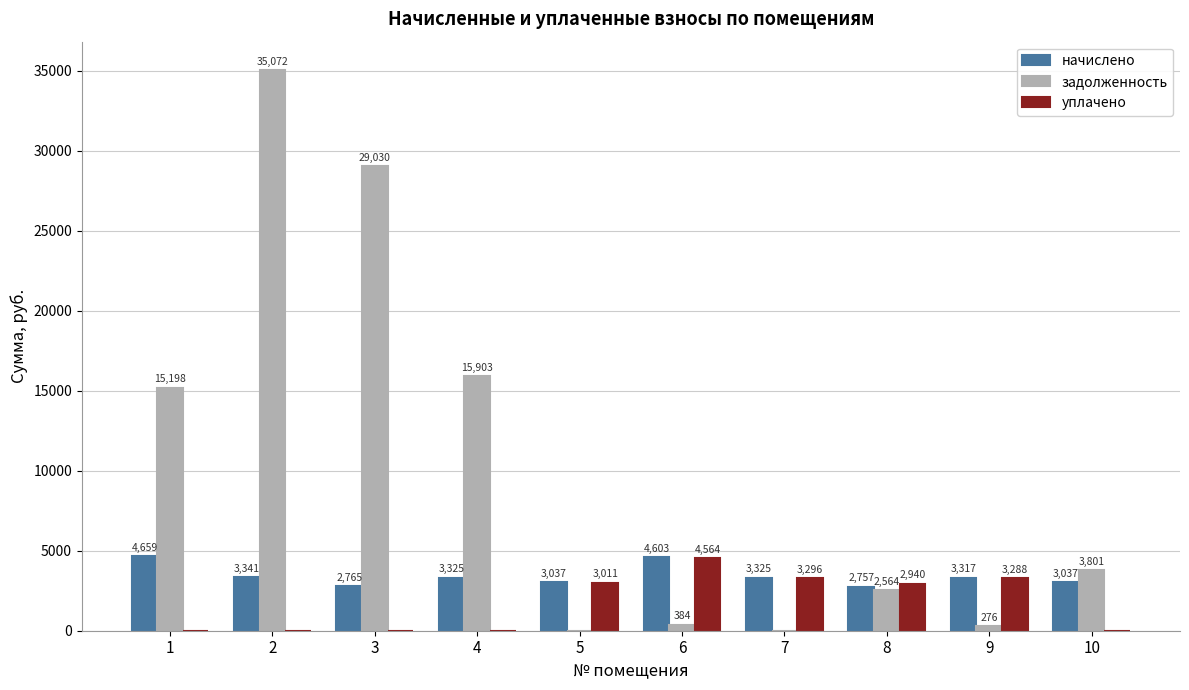

What are all the series names shown in the legend?

начислено, задолженность, уплачено